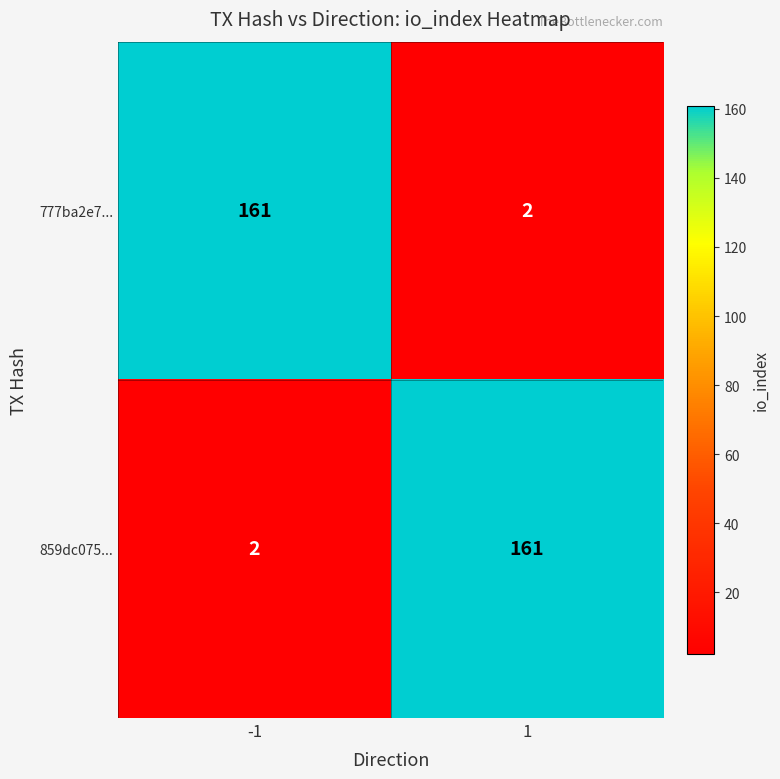

How many categories are shown in the chart?

2